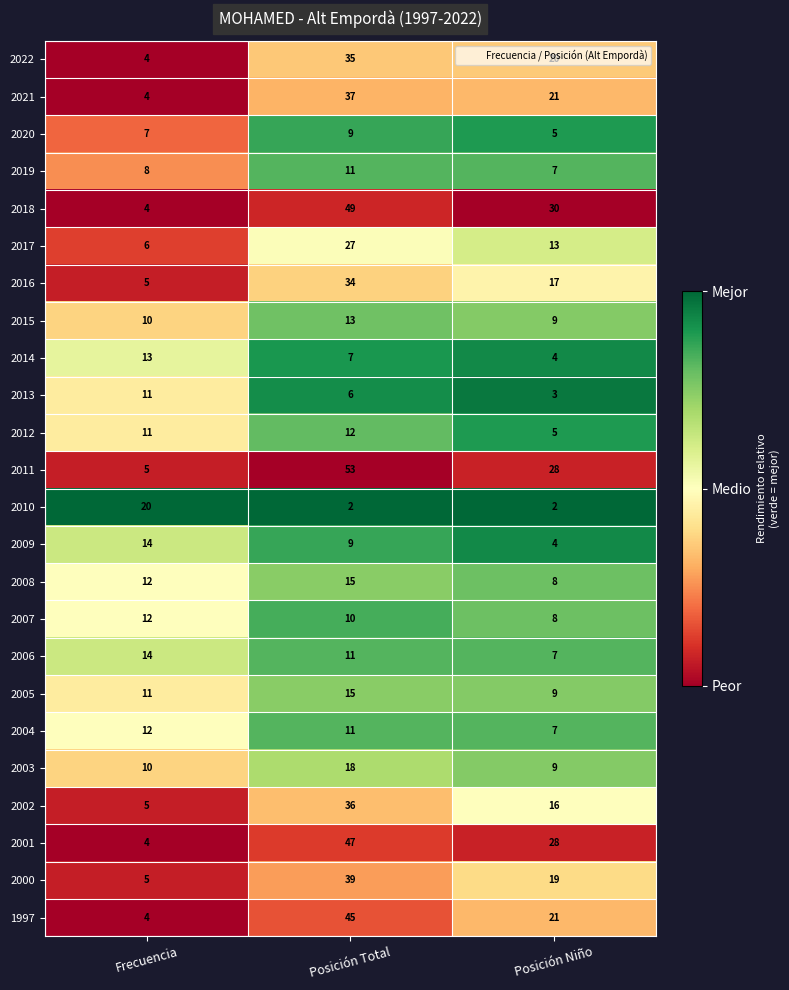

How many series are shown in this chart?

24